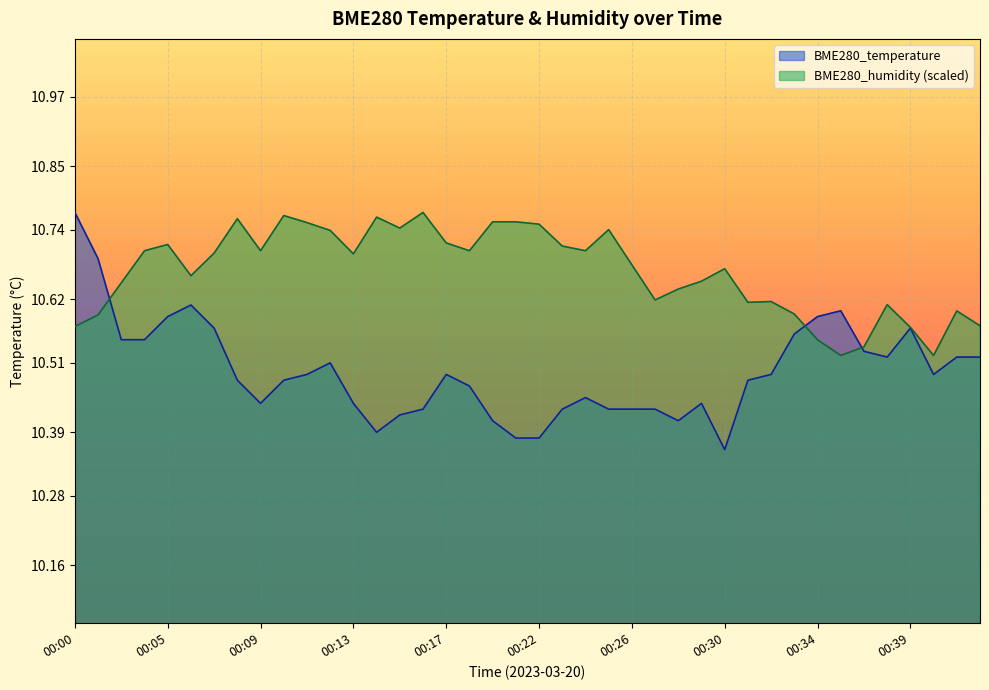

True or false: BME280_humidity has more than 2 interior local peaks.

True